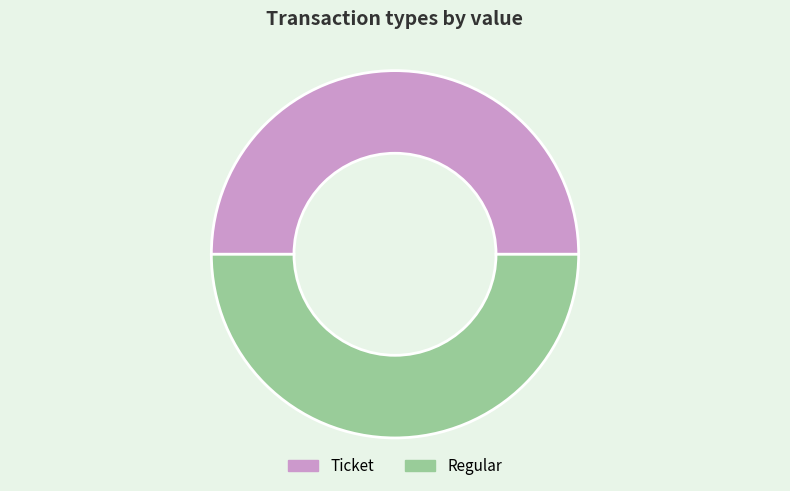

Count the number of slices in the pie.

2